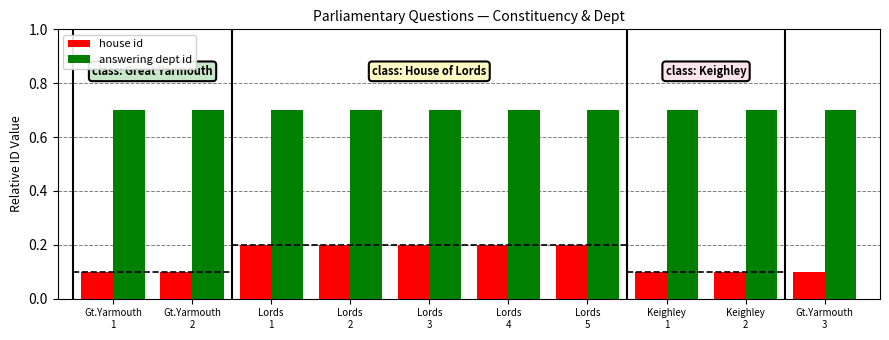

Reading right to left, list all the values displayed in this chart.

house id: Gt.Yarmouth
3=0.1	Keighley
2=0.1	Keighley
1=0.1	Lords
5=0.2	Lords
4=0.2	Lords
3=0.2	Lords
2=0.2	Lords
1=0.2	Gt.Yarmouth
2=0.1	Gt.Yarmouth
1=0.1
answering dept id: Gt.Yarmouth
3=0.7	Keighley
2=0.7	Keighley
1=0.7	Lords
5=0.7	Lords
4=0.7	Lords
3=0.7	Lords
2=0.7	Lords
1=0.7	Gt.Yarmouth
2=0.7	Gt.Yarmouth
1=0.7